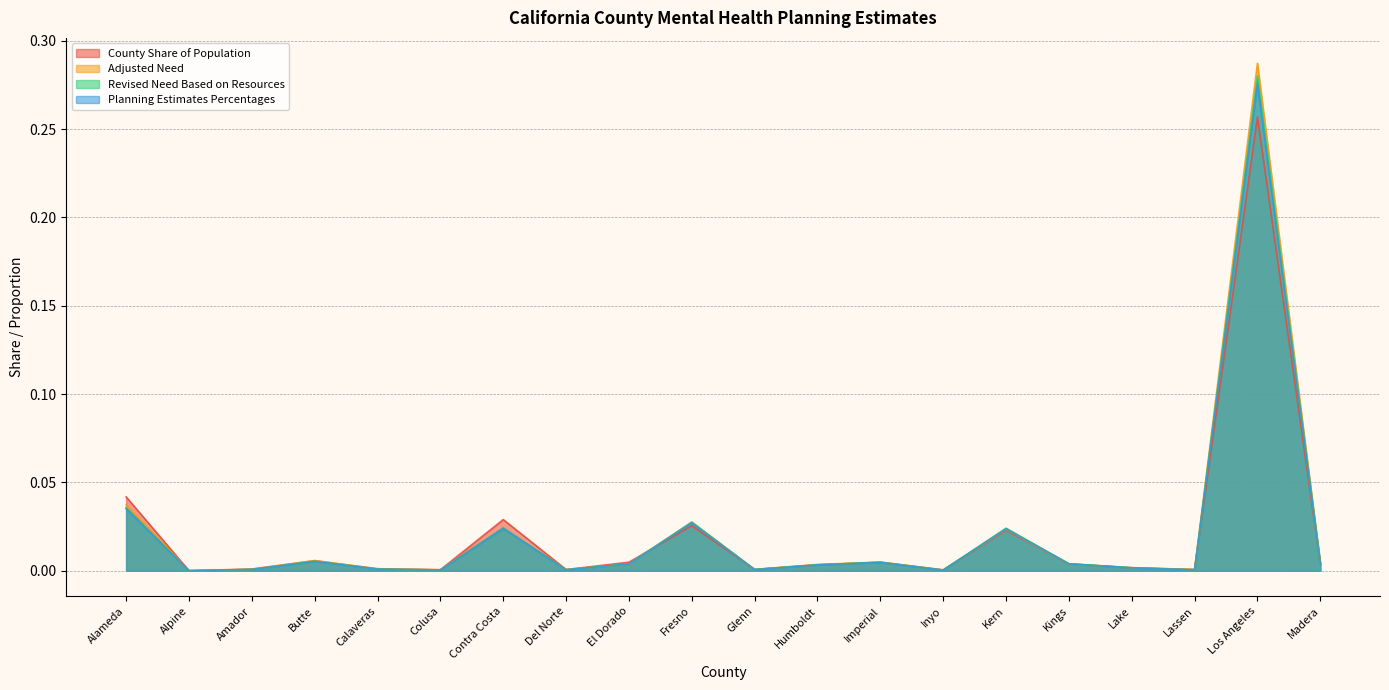

List the labels in order of Planning Estimates Percentages value, smallest first.

Alpine, Inyo, Colusa, Lassen, Del Norte, Glenn, Amador, Calaveras, Lake, Humboldt, El Dorado, Kings, Madera, Imperial, Butte, Kern, Contra Costa, Fresno, Alameda, Los Angeles